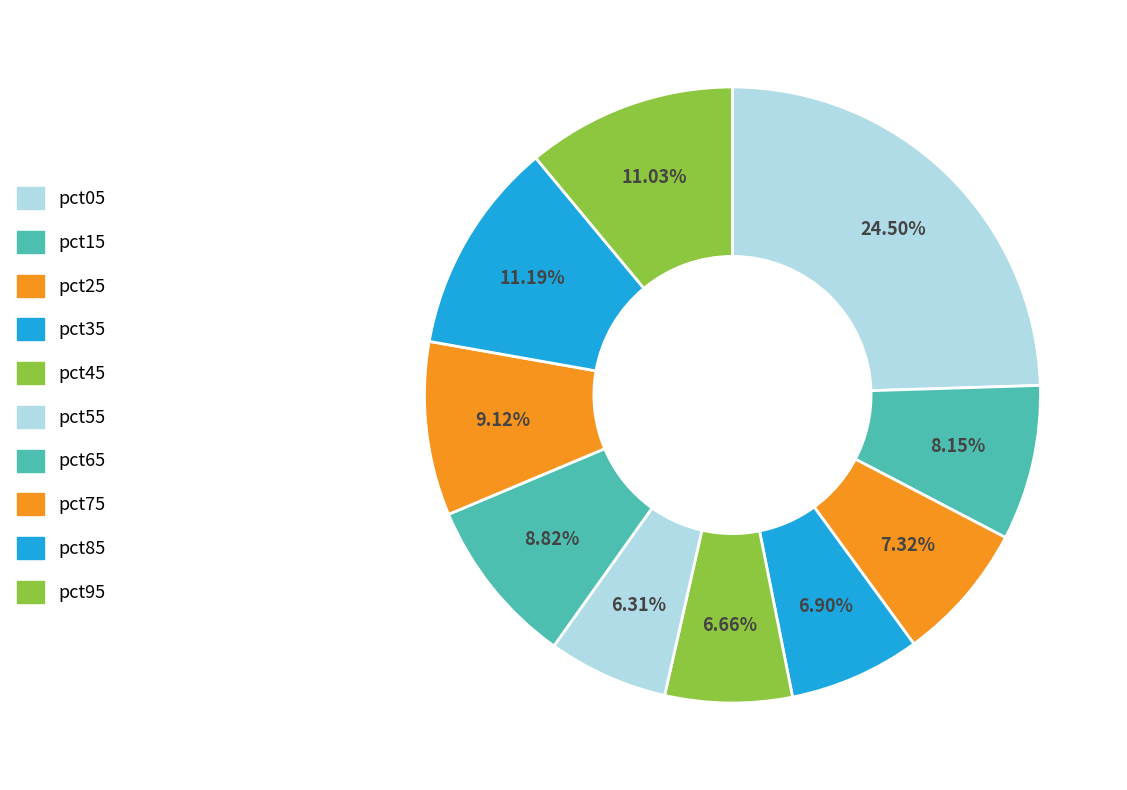

How many segments does this pie chart have?

10